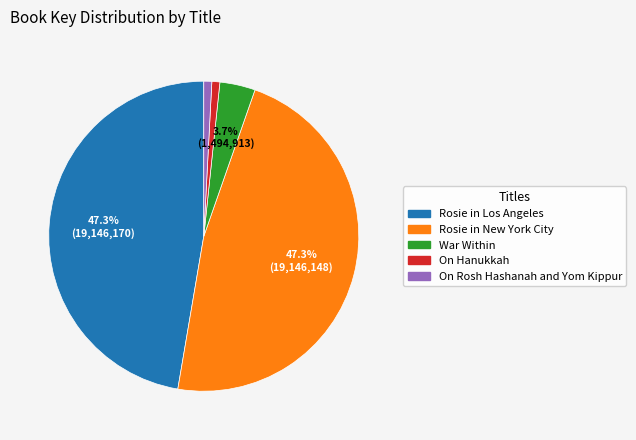

To the nearest percent, what percentage of the pie is Rosie in Los Angeles?

47%